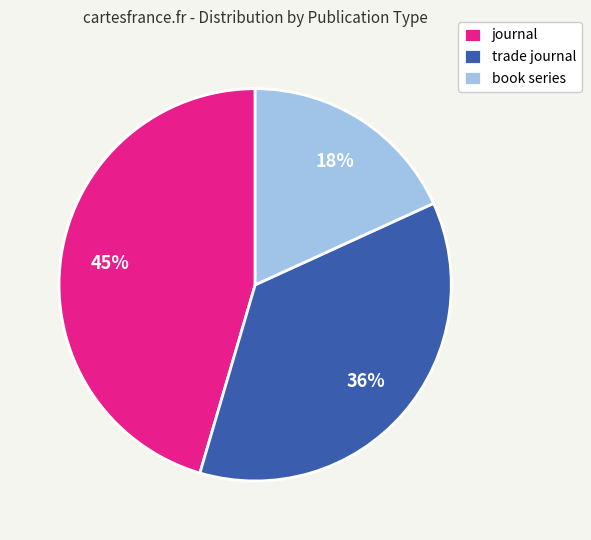

What is the smallest slice in the pie chart?

book series